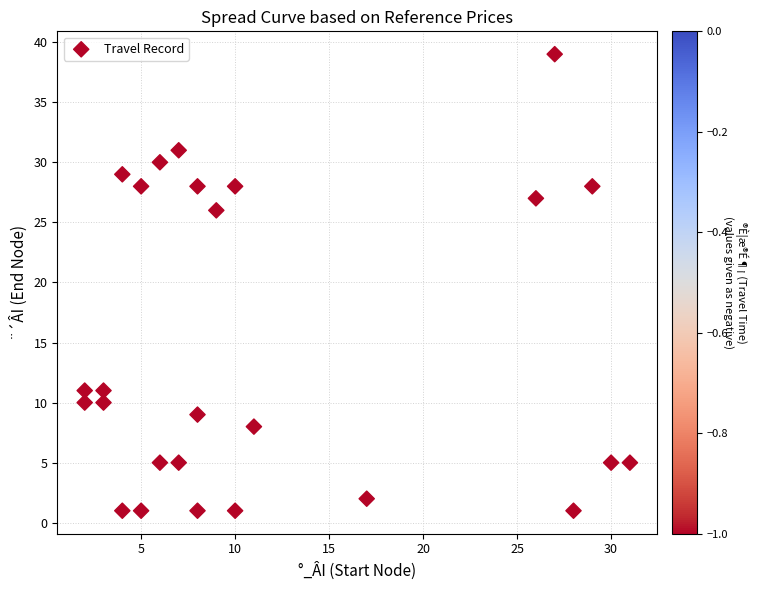

What is the range of Y values (max minus min)?

38